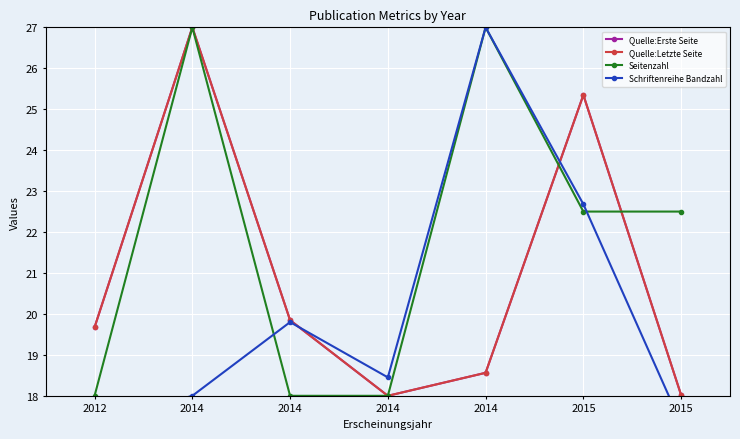

Which series has the largest total across all categories?

Seitenzahl